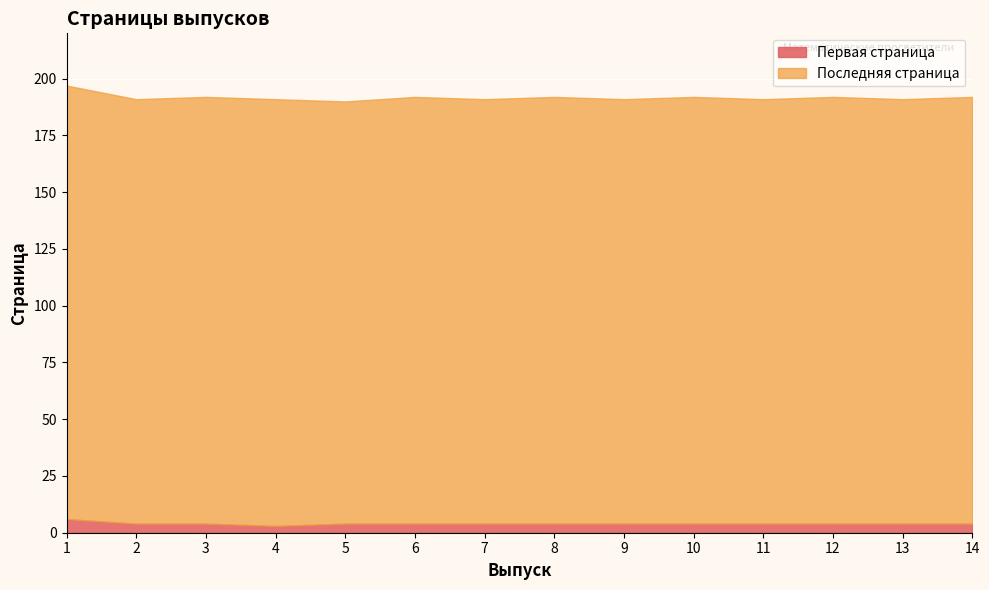

Where does the Последняя страница series first go above 192?

1